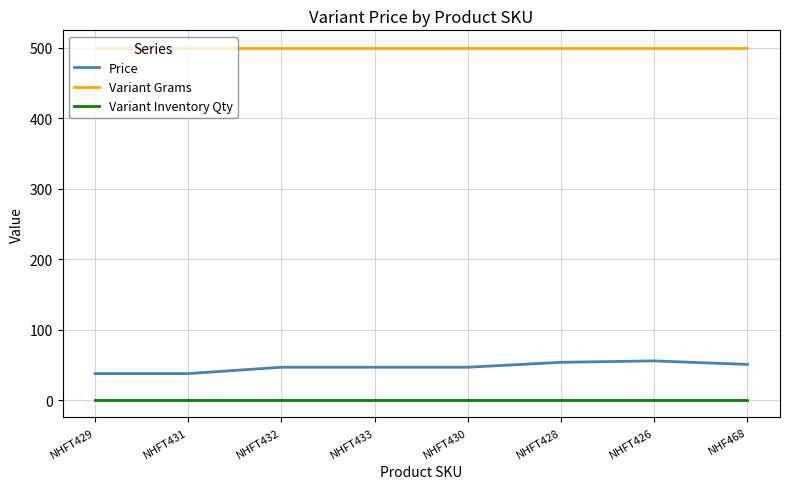

Read the Variant Grams value at NHFT429.

500